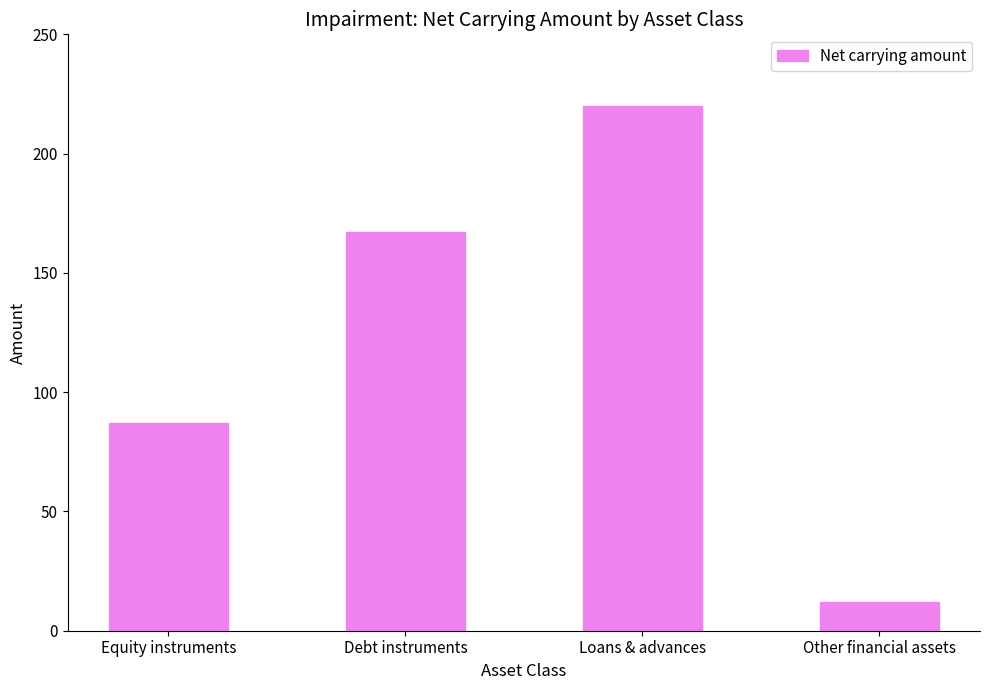

What is the sum of the values at Other financial assets and Loans & advances?

232